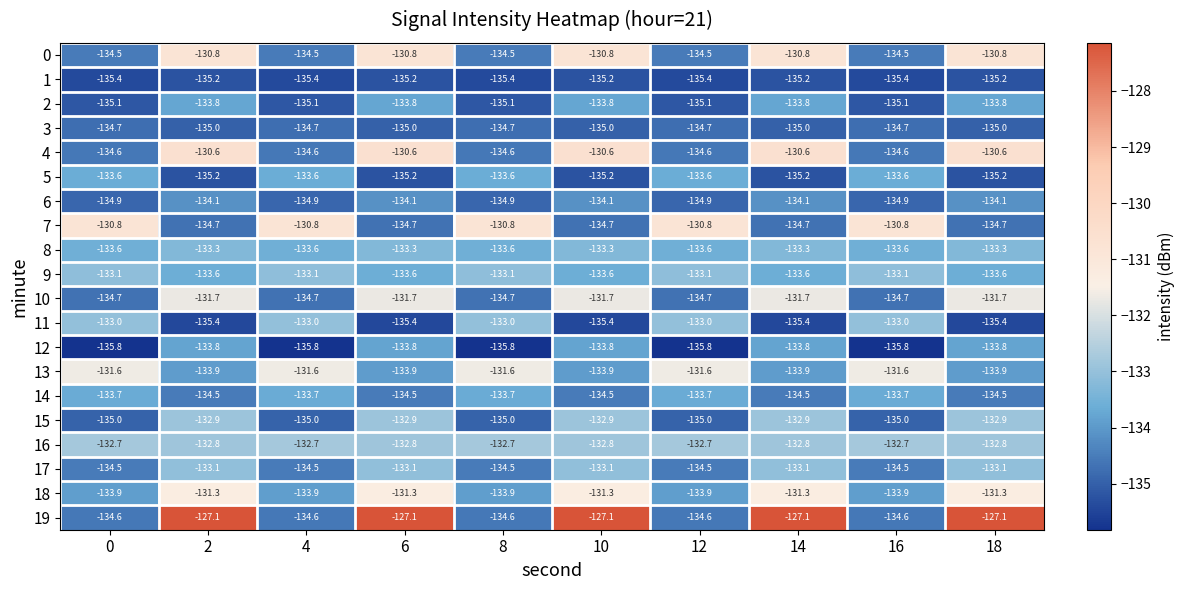

What is the difference between the maximum and minimum values in the 14 series?

0.8